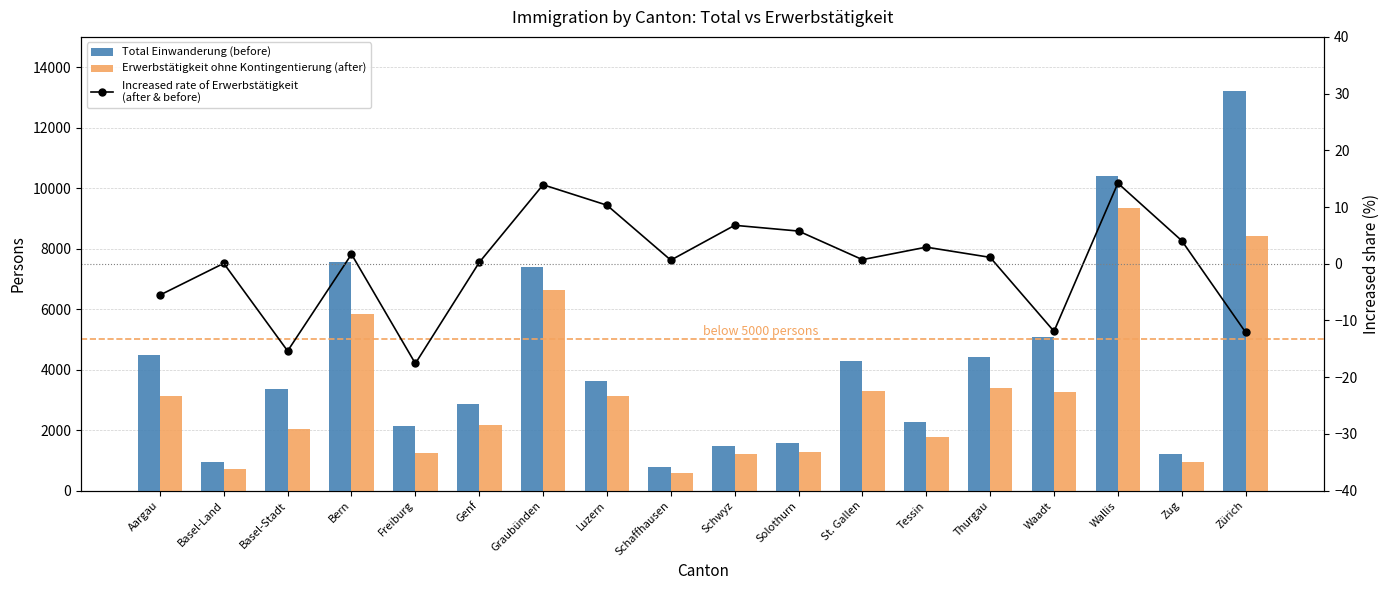

The Erwerbstätigkeit ohne Kontingentierung (after) series shows 962.0 at Zug. True or false?

True